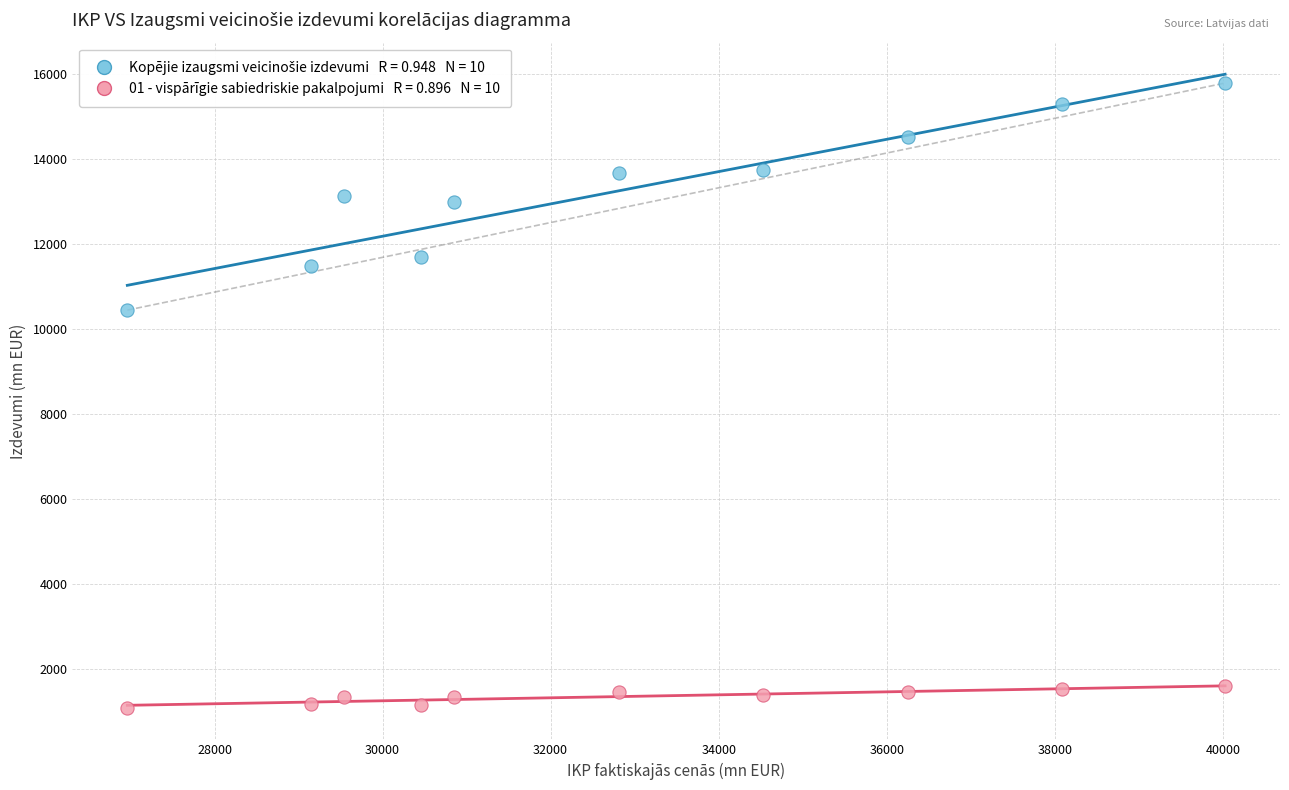

Across all series, what Y value is closest to 8433?

10439.3